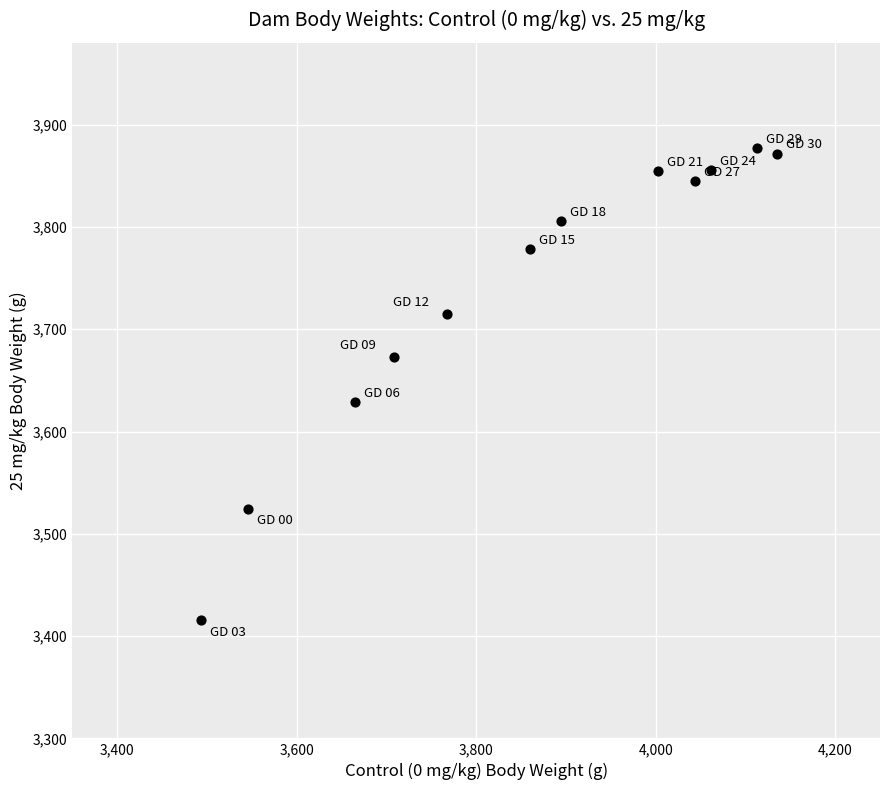

What Y value in the scatter plot is closest to 3646?

3628.4